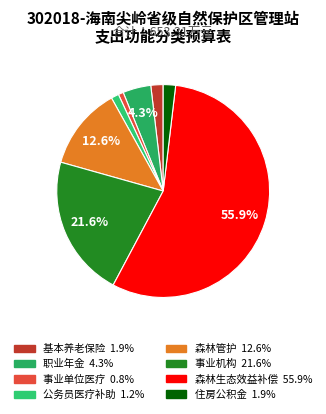

To the nearest percent, what is the difference between the largest and smallest slice percentages?

55%